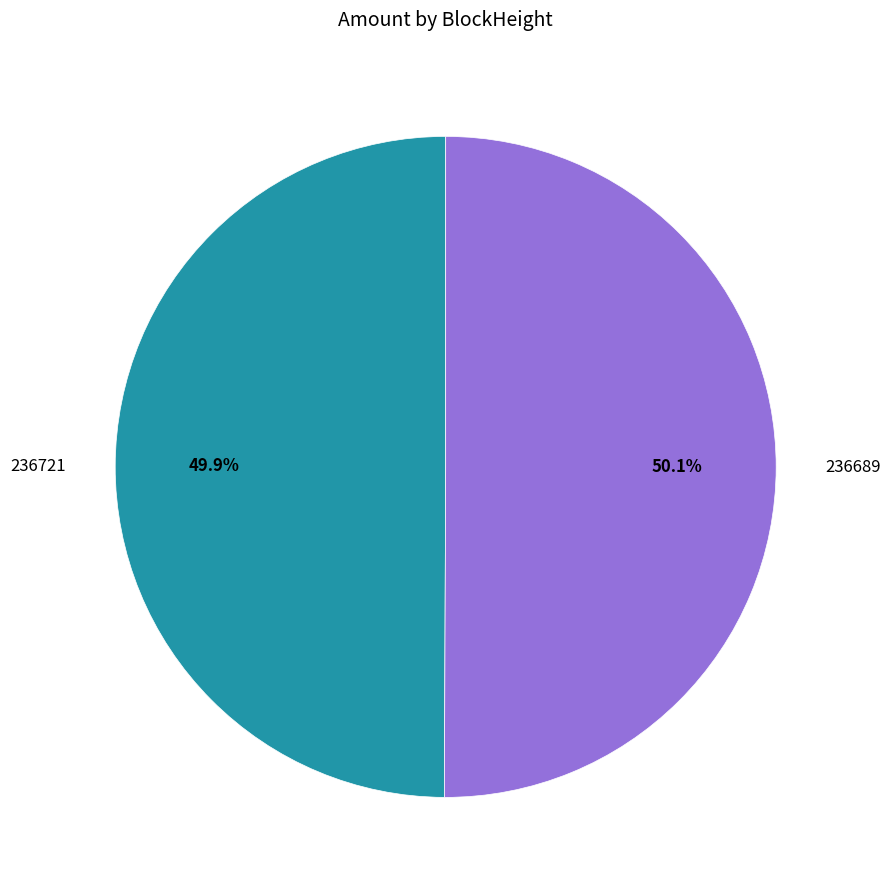

Is there a majority slice in this chart?

Yes